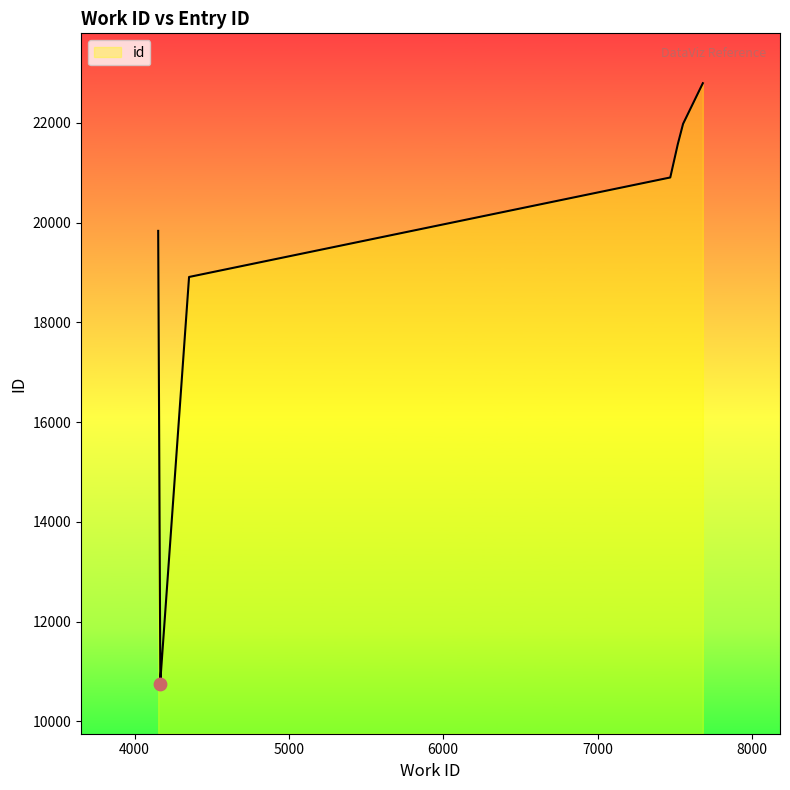

What is the ratio of the value at 4353 to the value at 4167?

1.7